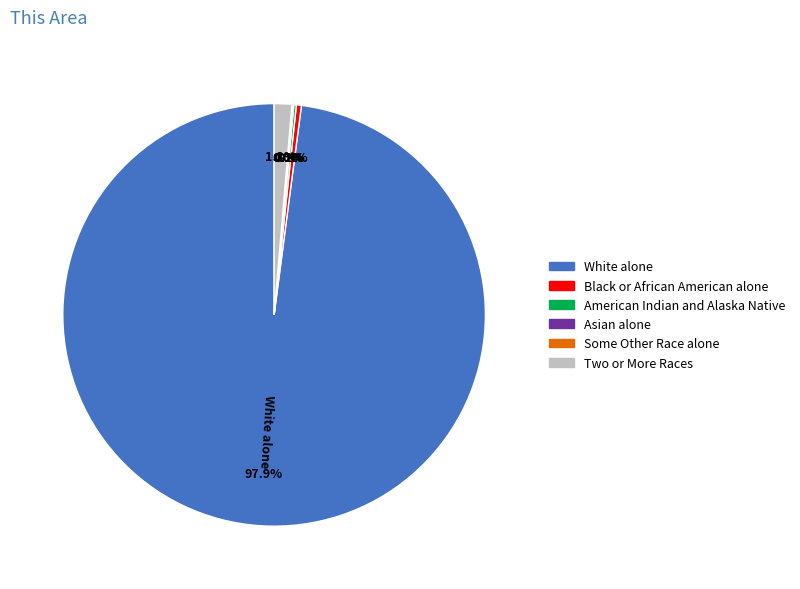

True or false: Two or More Races accounts for 1% of the total.

True